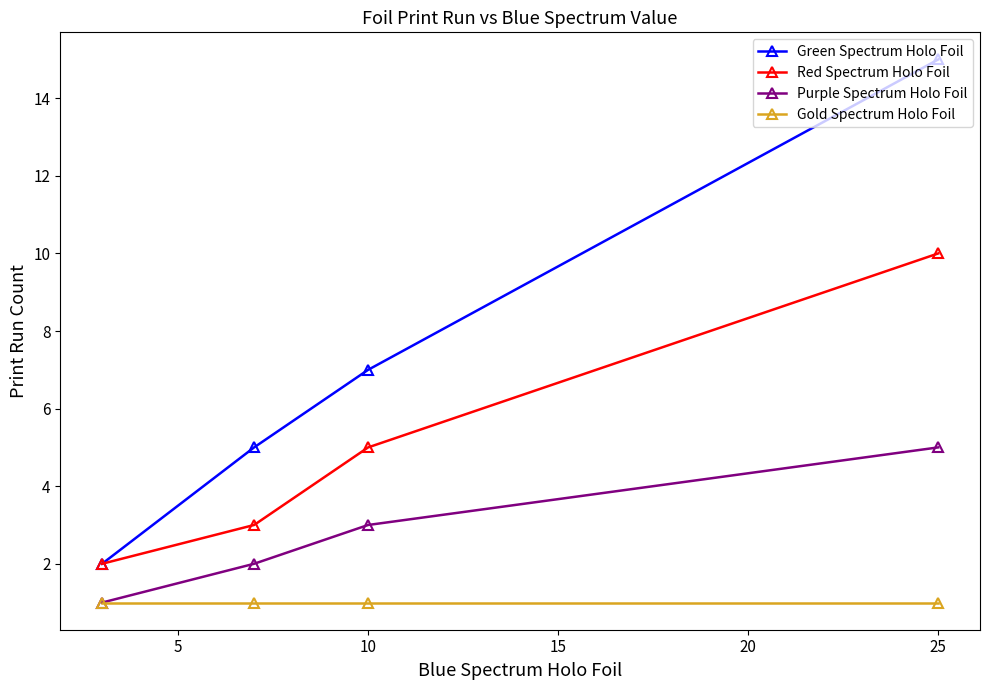

Which series has the largest total across all categories?

Green Spectrum Holo Foil